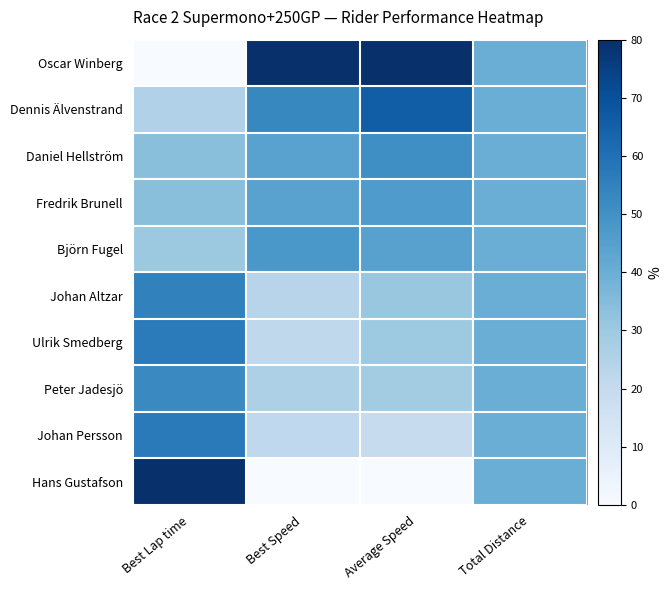

List the series in order of their peak value, highest first.

Oscar Winberg, Hans Gustafson, Dennis Älvenstrand, Johan Persson, Ulrik Smedberg, Johan Altzar, Peter Jadesjö, Daniel Hellström, Björn Fugel, Fredrik Brunell